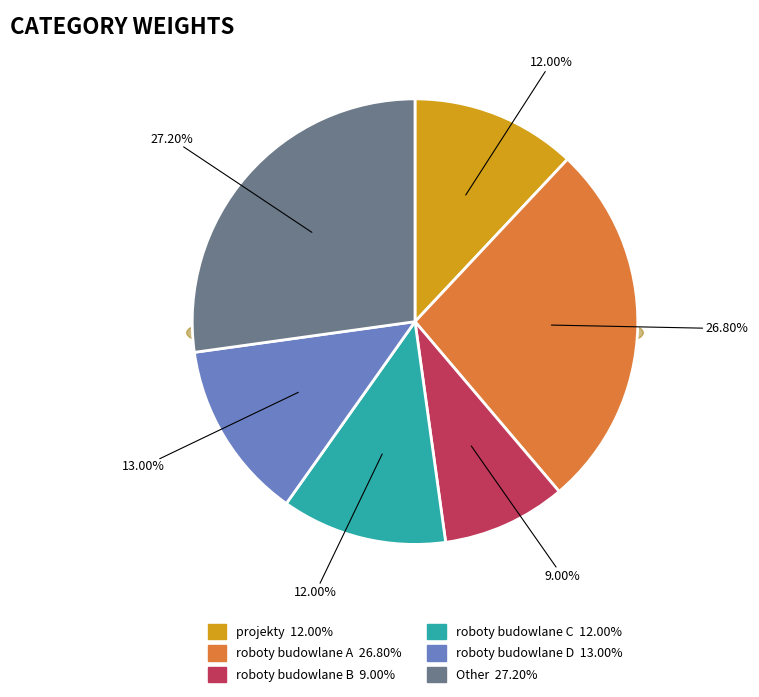

What is the largest slice in the pie chart?

Other